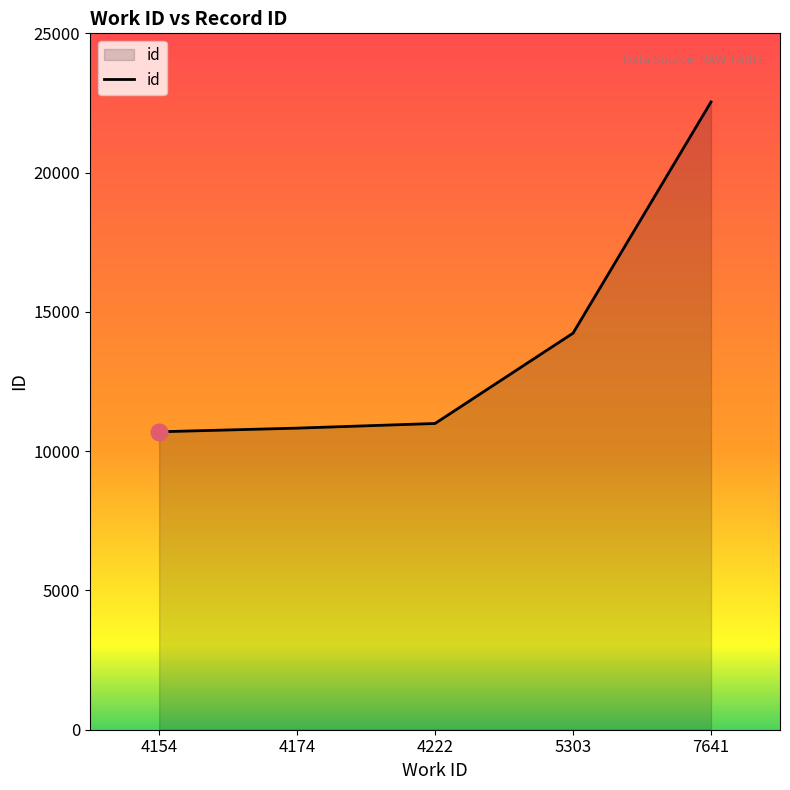

The chart shows a value of 19779 at 4222. True or false?

False